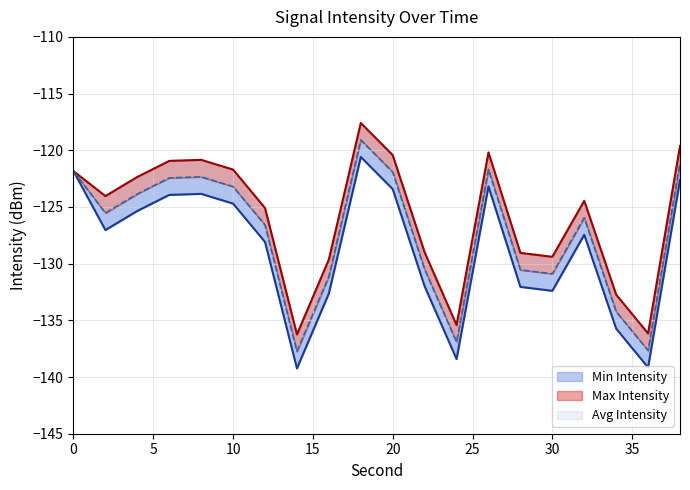

At which label does Max Intensity reach its minimum?

14